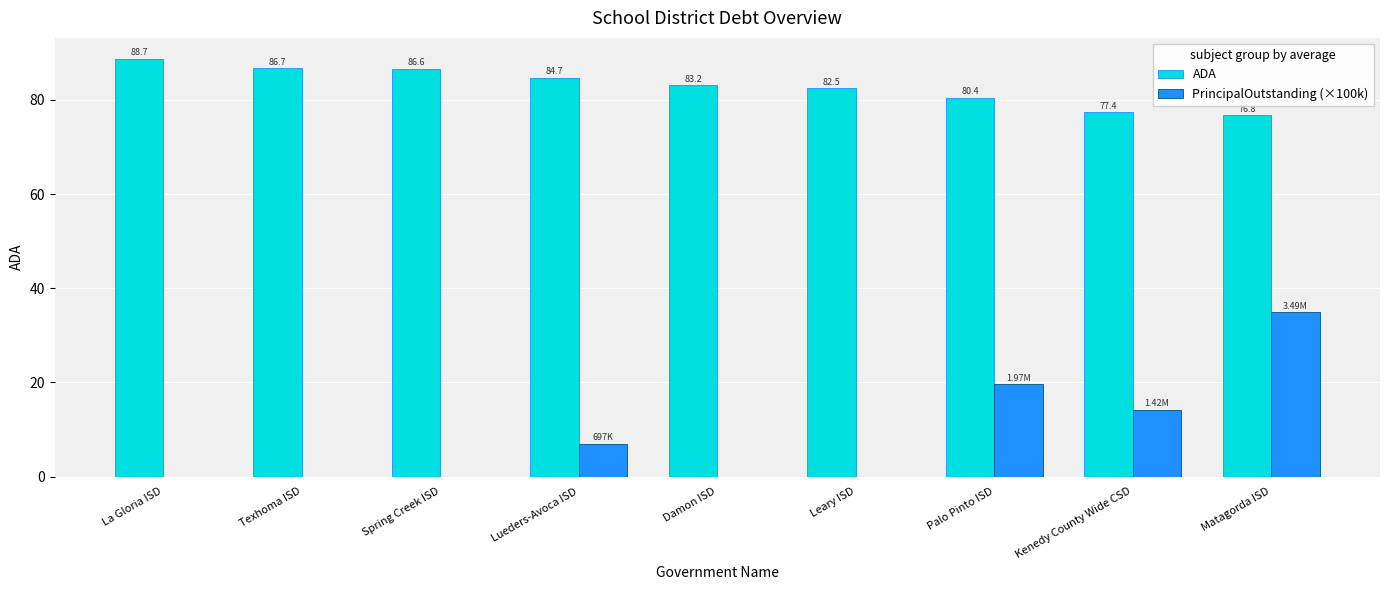

The value of PrincipalOutstanding (×100k) at Kenedy County Wide CSD is 24.6. True or false?

False